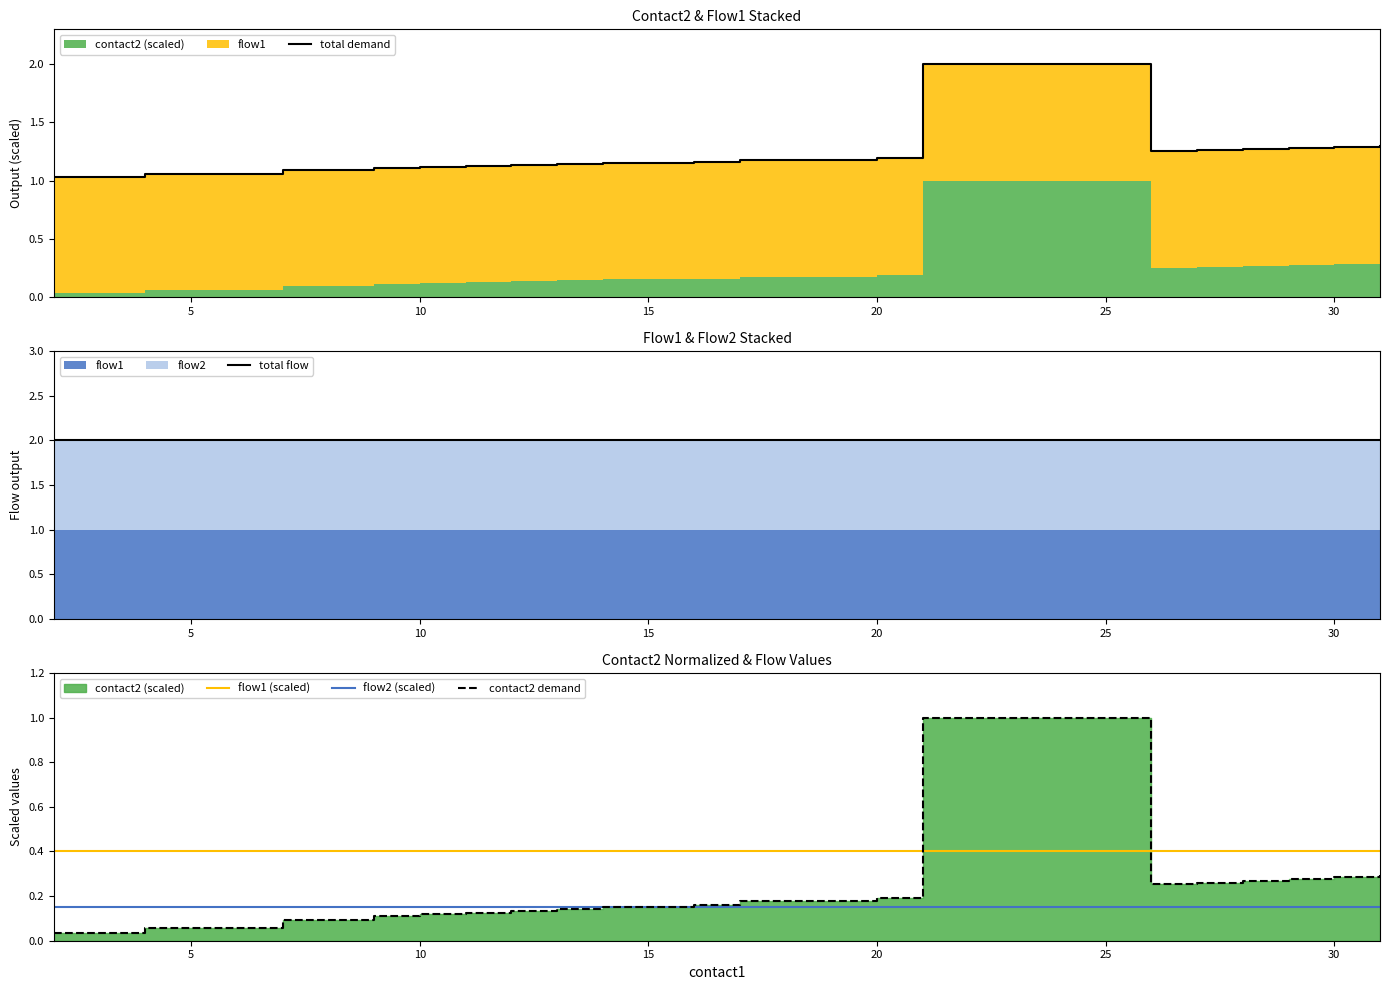

True or false: flow1 (scaled) has a value of 0.2 at 10.

False